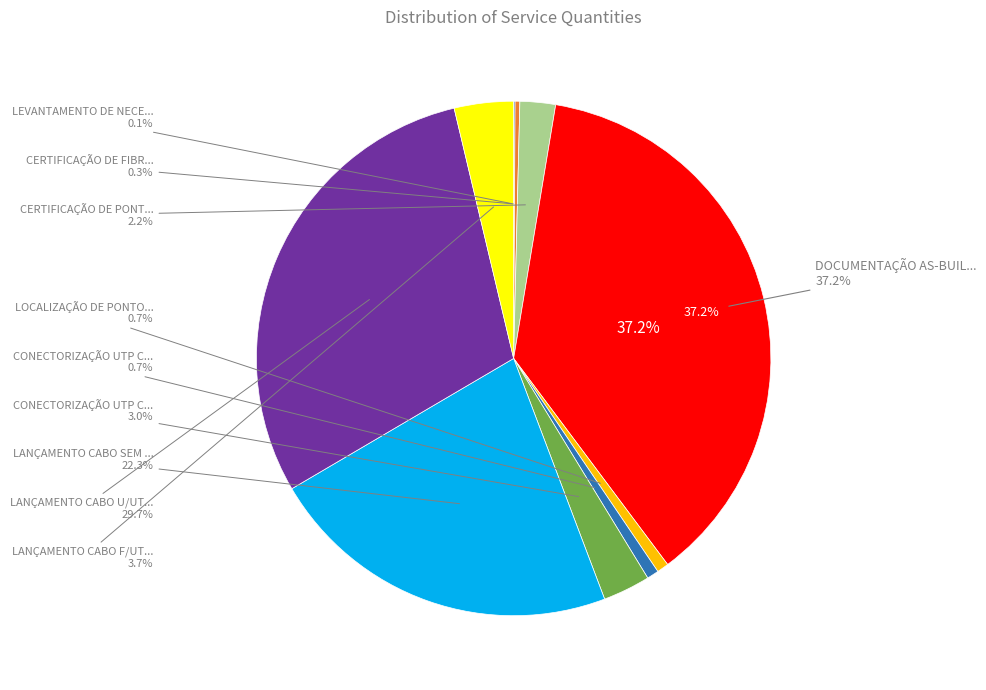

Rank the categories by value from lowest to highest.

LEVANTAMENTO DE NECESSIDADE, CERTIFICAÇÃO DE FIBRA ÓPTICA, LOCALIZAÇÃO DE PONTO PERDIDO, CONECTORIZAÇÃO UTP CAT.5e, CERTIFICAÇÃO DE PONTO DE REDE, CONECTORIZAÇÃO UTP CAT.6, LANÇAMENTO CABO F/UTP CAT.6, LANÇAMENTO CABO SEM FORNECIMENTO, LANÇAMENTO CABO U/UTP CAT.6, DOCUMENTAÇÃO AS-BUILT